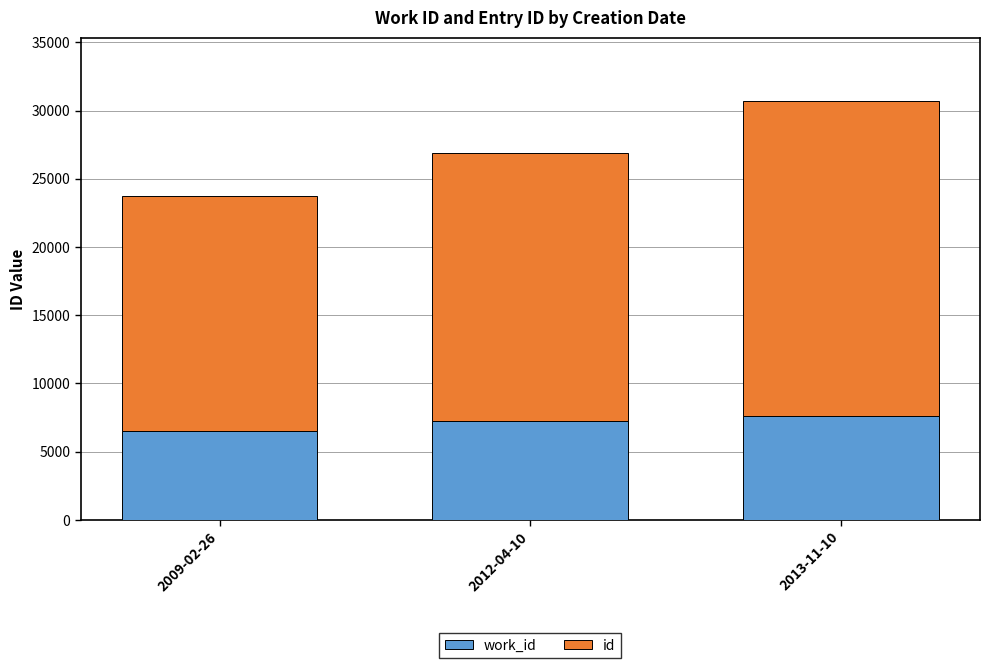

At which category is the sum across all series the highest?

2013-11-10